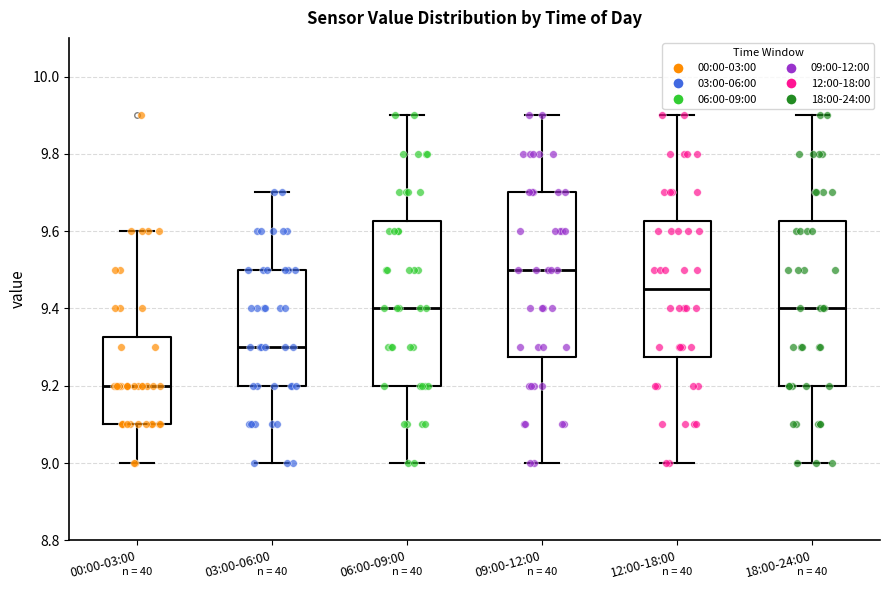

Which box has the lowest median line?

00:00-03:00